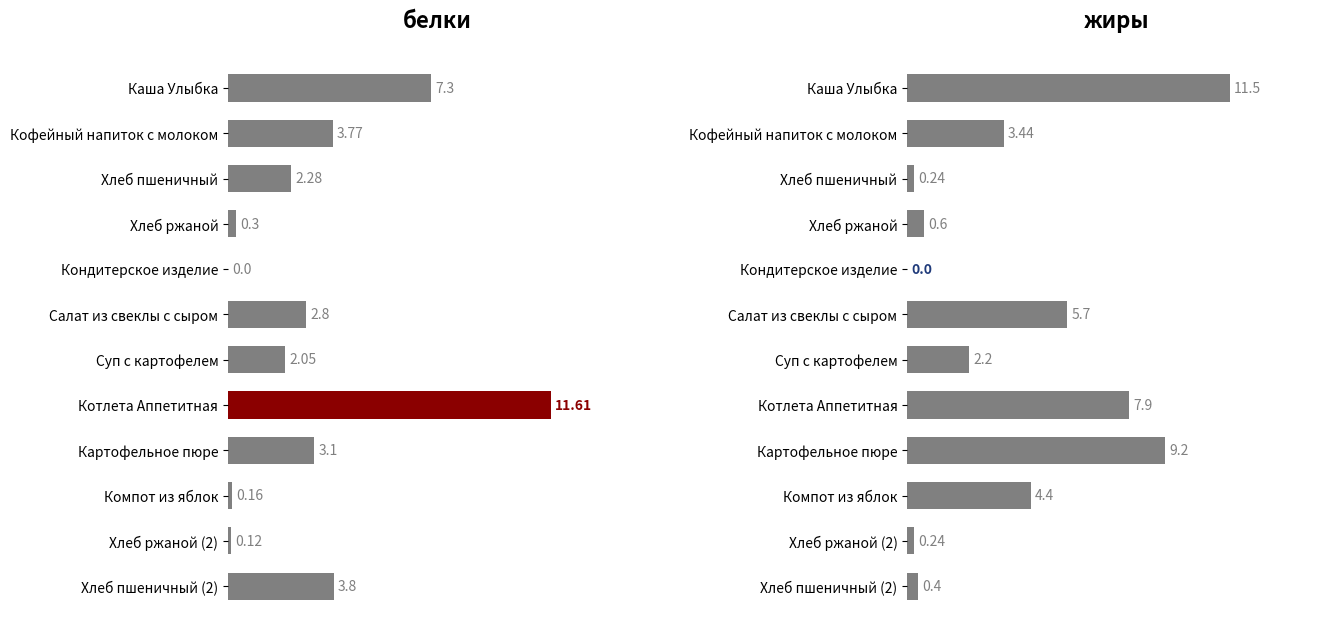

At how many categories does at least one series exceed 8?

3